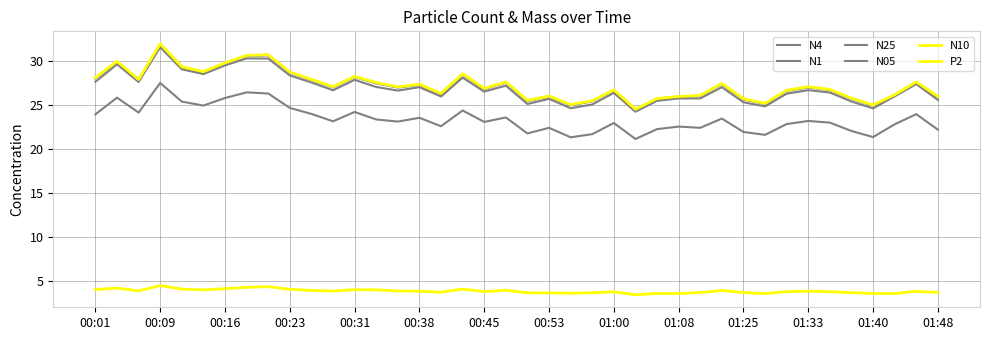

What is the sum of all N25 values?

1087.1